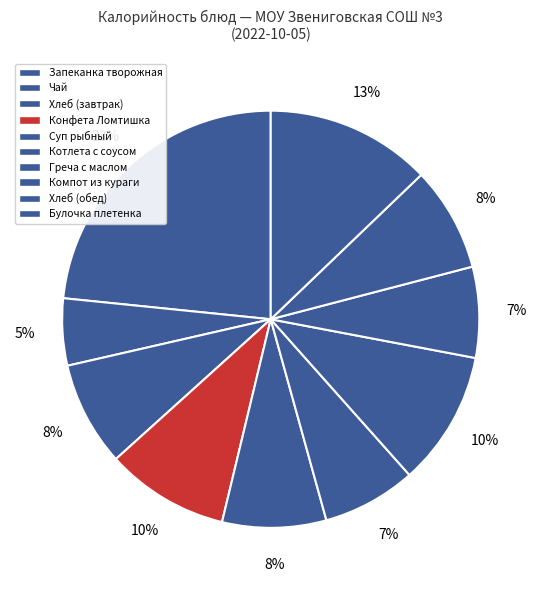

How many slices are in this pie chart?

10